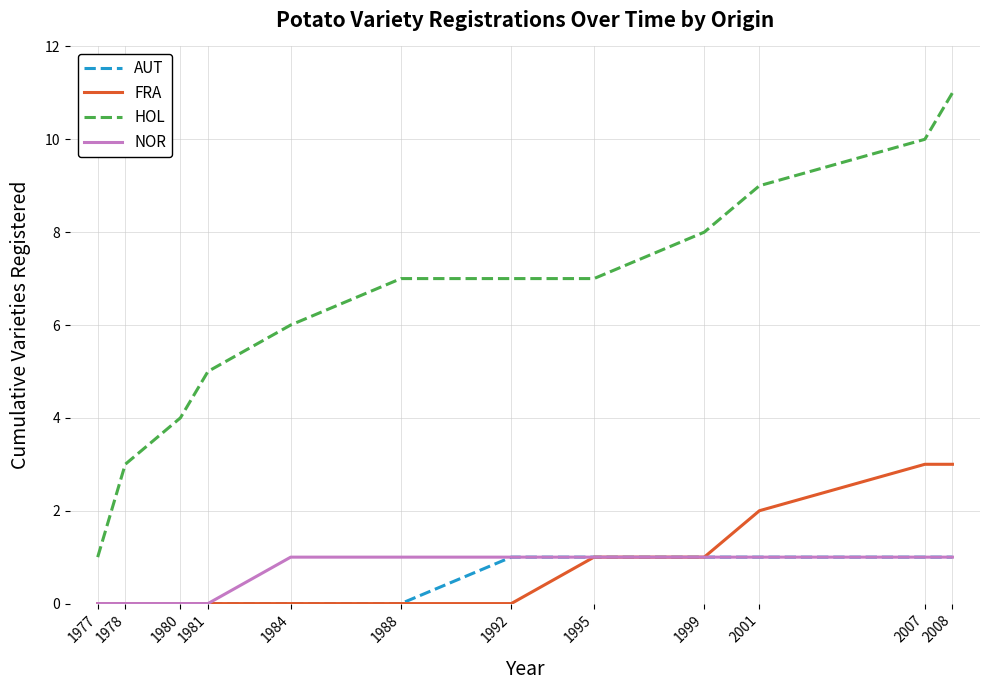

The FRA series shows 2 at 2001. True or false?

True